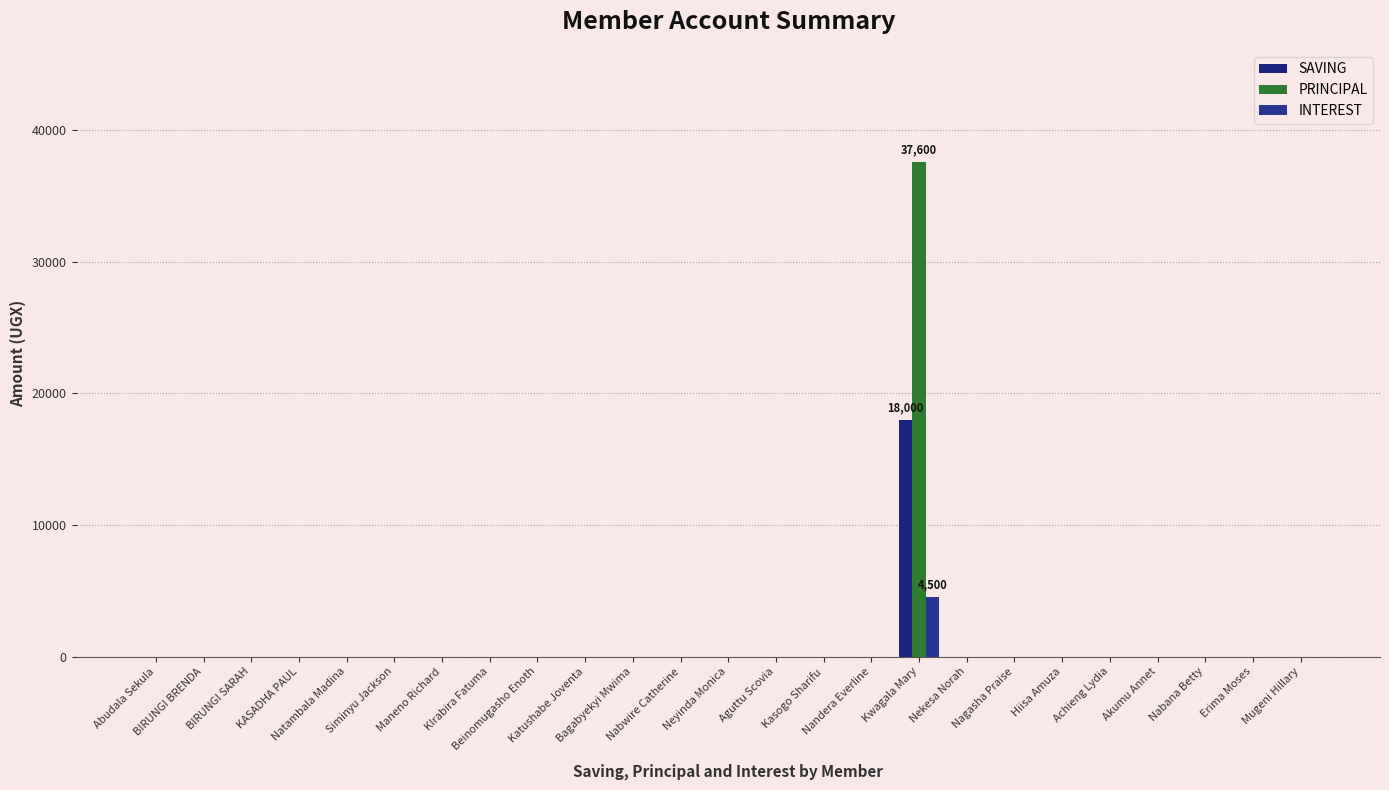

Reading left to right, list all the values displayed in this chart.

SAVING: 0	0	0	0	0	0	0	0	0	0	0	0	0	0	0	0	18000	0	0	0	0	0	0	0	0
PRINCIPAL: 0	0	0	0	0	0	0	0	0	0	0	0	0	0	0	0	37600	0	0	0	0	0	0	0	0
INTEREST: 0	0	0	0	0	0	0	0	0	0	0	0	0	0	0	0	4500	0	0	0	0	0	0	0	0